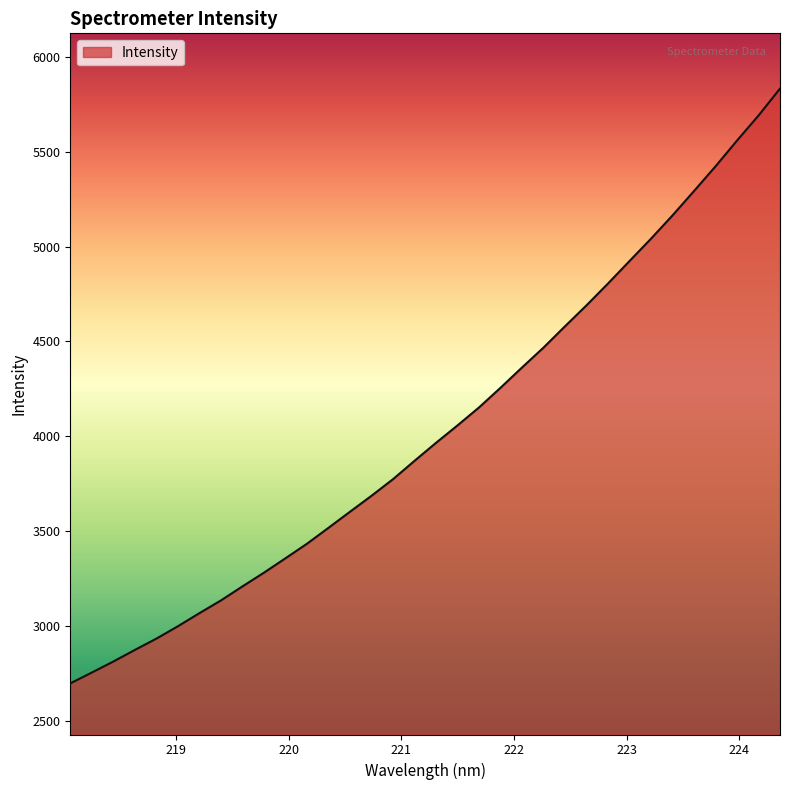

What is the minimum value shown in the chart?

2696.0